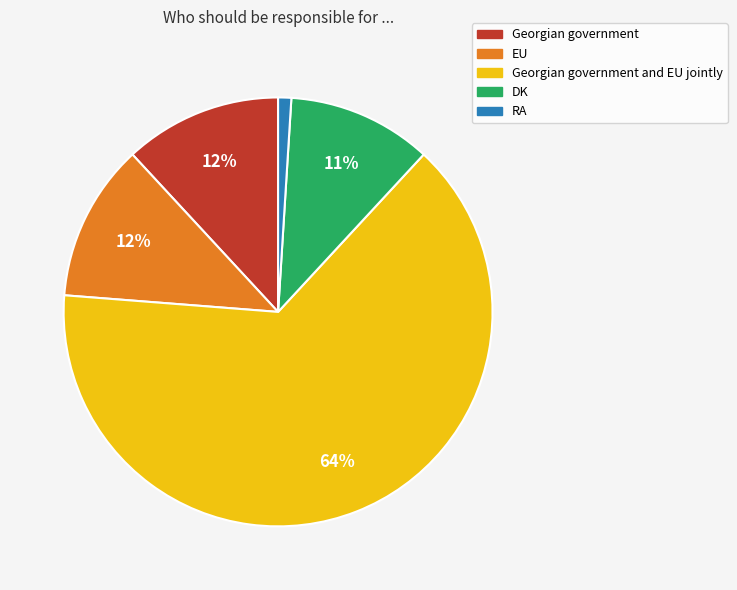

To the nearest percent, what is the difference between the largest and smallest slice percentages?

63%